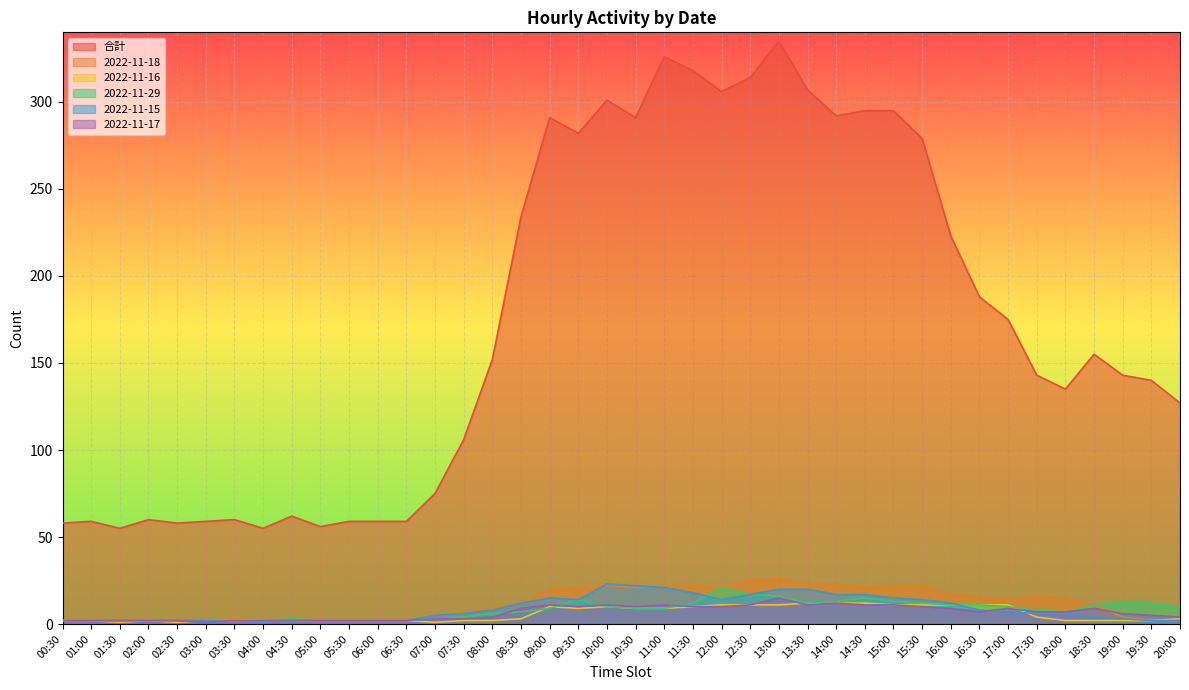

What are all the series names shown in the legend?

合計, 2022-11-18, 2022-11-16, 2022-11-29, 2022-11-15, 2022-11-17